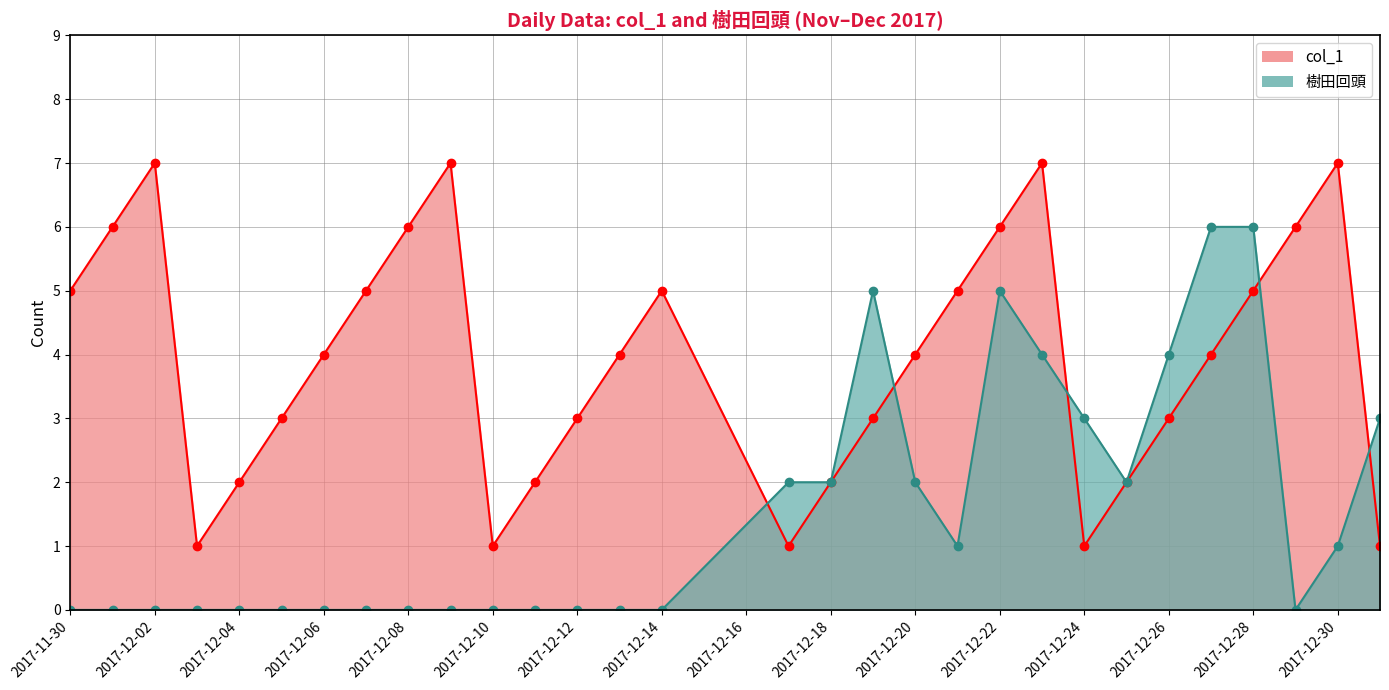

At 2017-12-26, list the series in order from largest to smallest.

樹田回頭, col_1